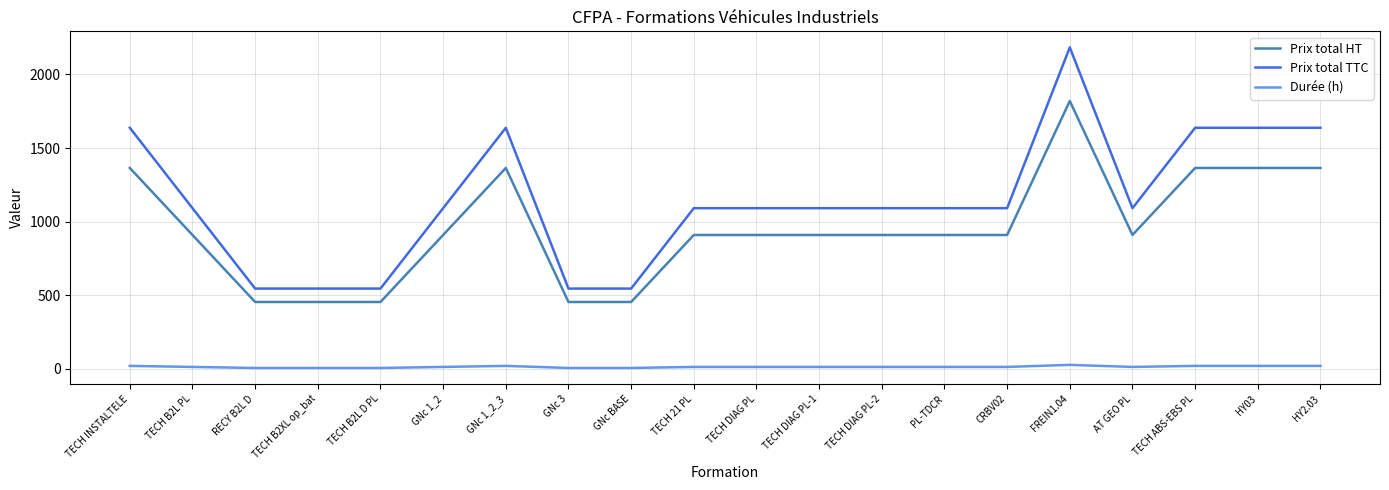

How many Prix total HT values are between 910 and 1365?

14